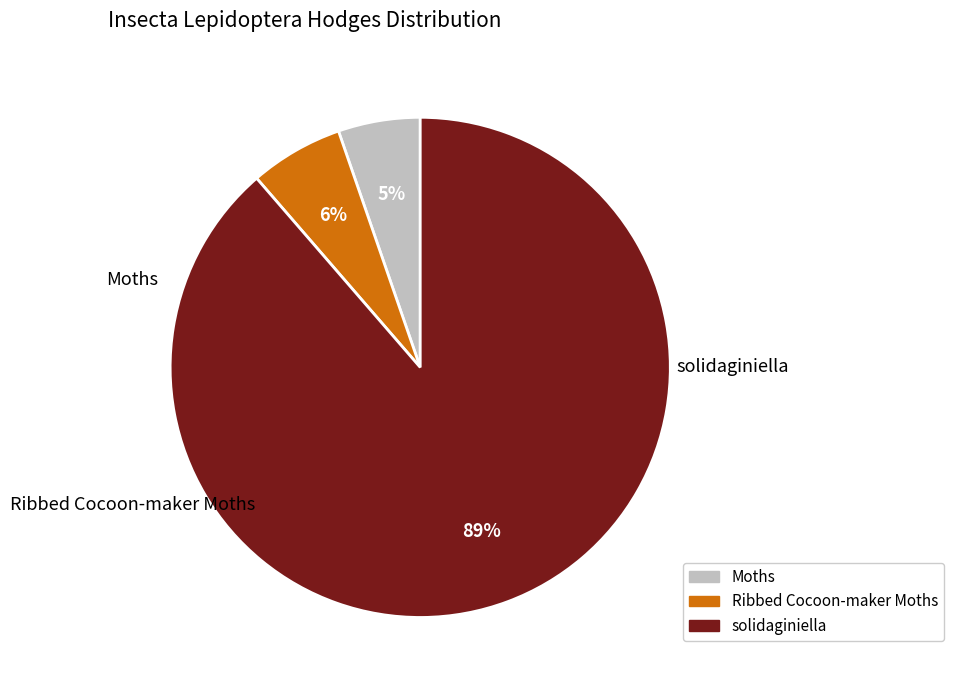

To the nearest percent, what is the difference between the solidaginiella and Ribbed Cocoon-maker Moths slice percentages?

83%